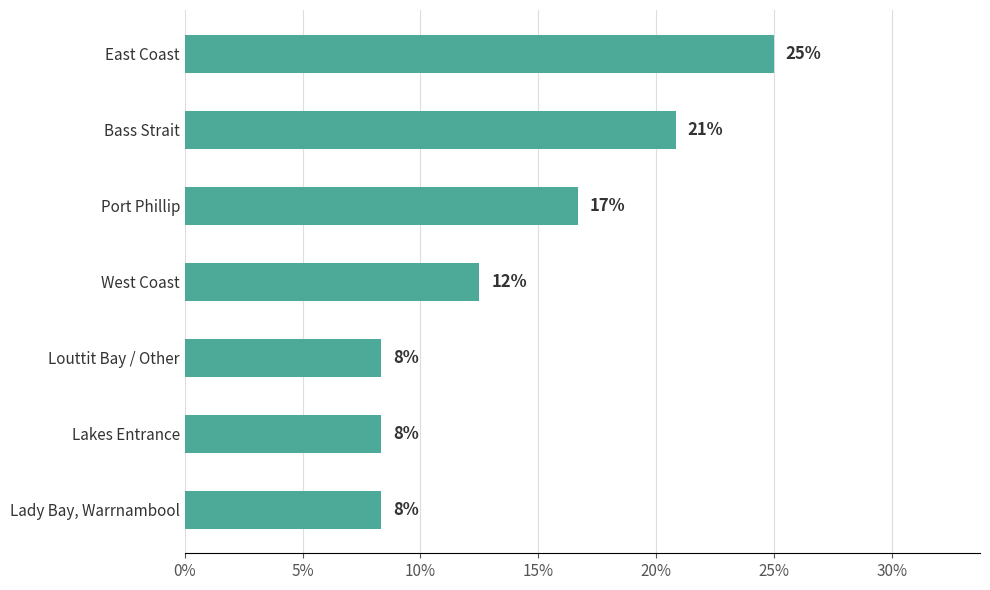

How many values are between 0 and 1?

7